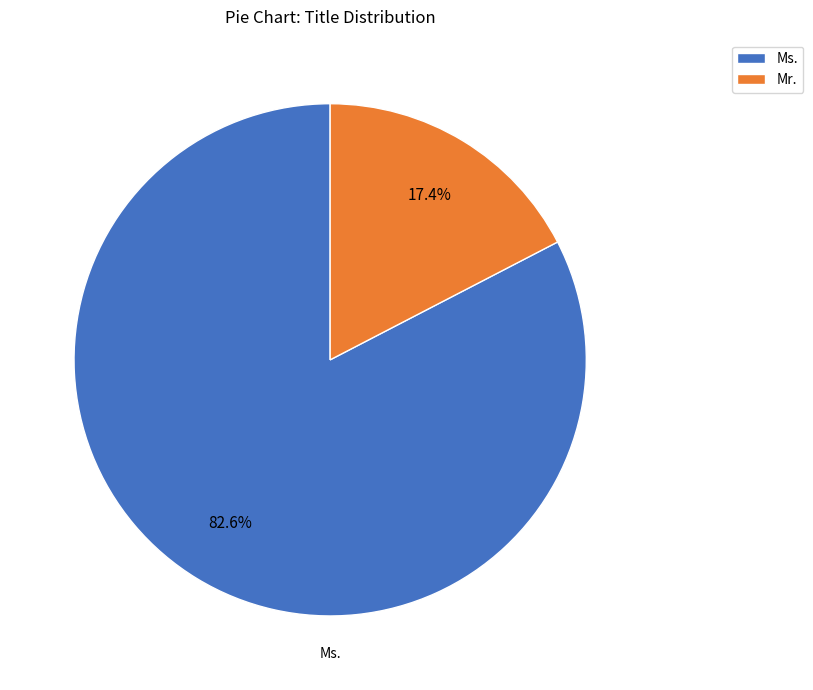

Between Ms. and Mr., which is larger?

Ms.